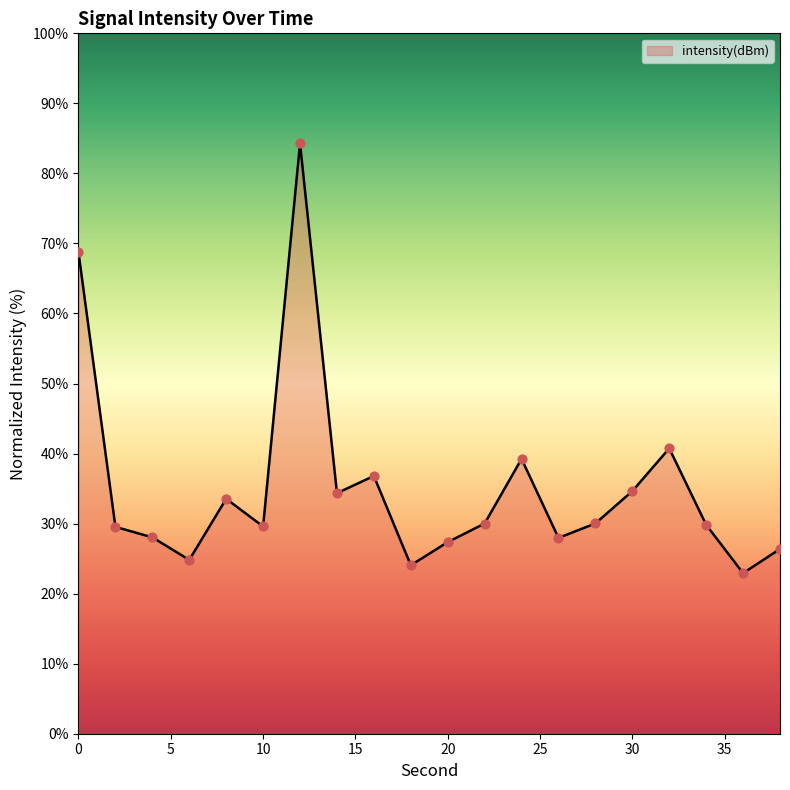

What is the maximum value shown in the chart?

84.3